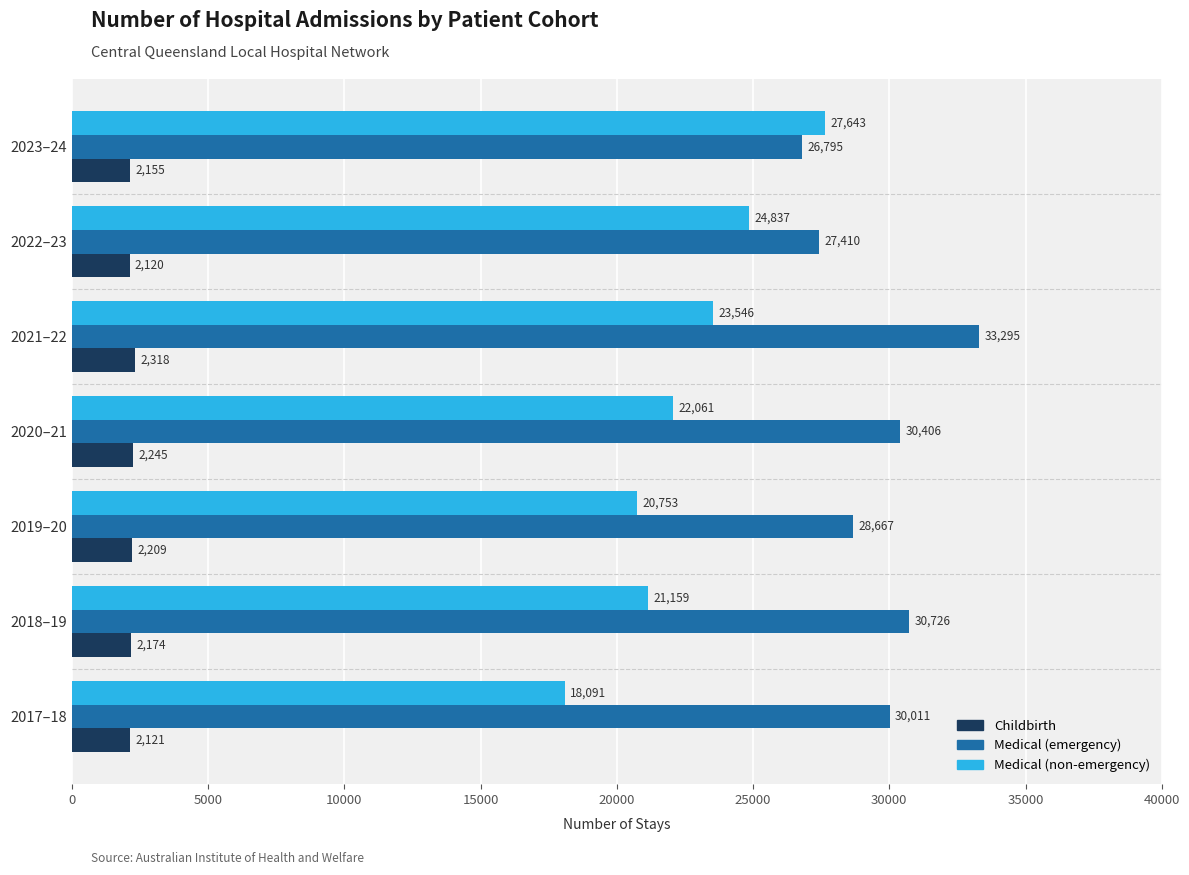

Rank the series by their maximum value, from lowest to highest.

Childbirth, Medical (non-emergency), Medical (emergency)